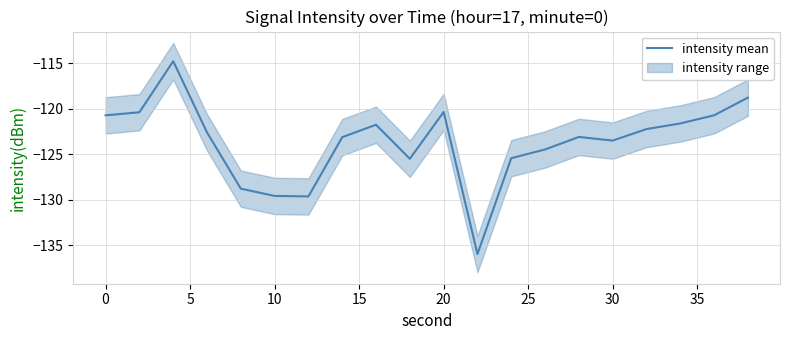

What is the lowest value of the intensity mean series?

-136.0